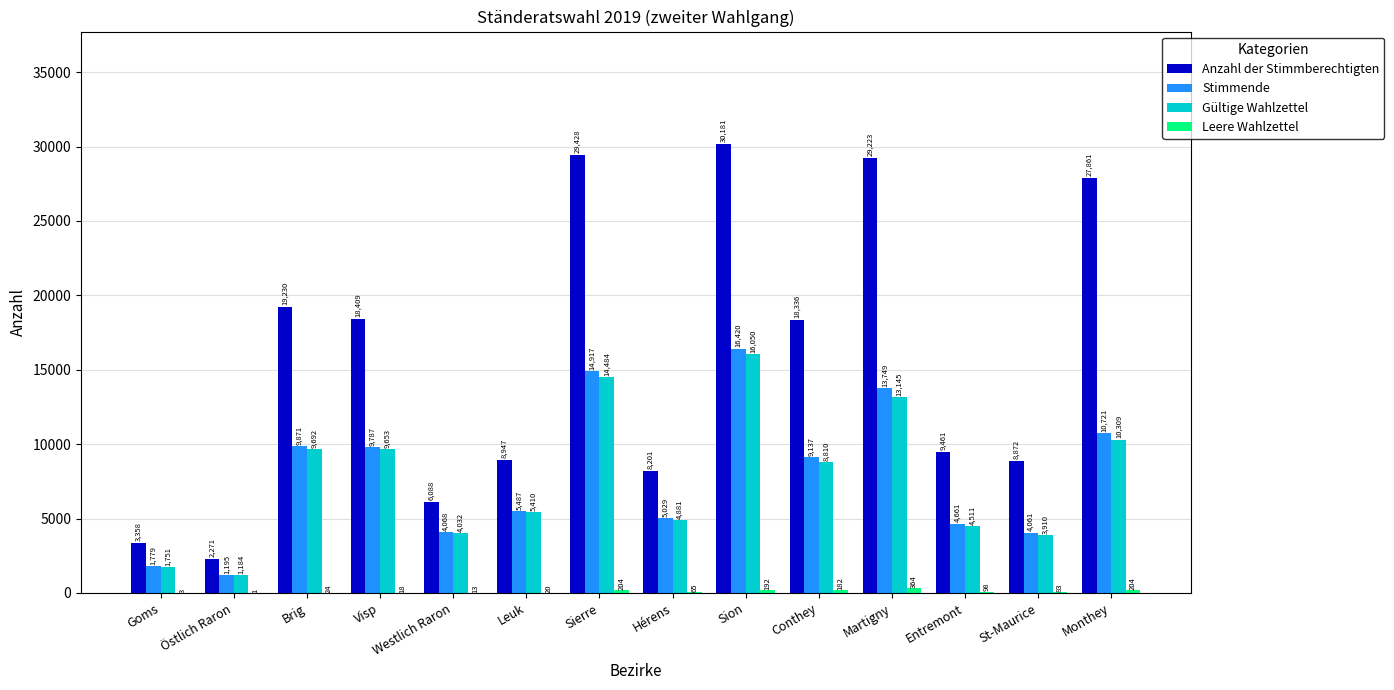

Which category has the highest value across all series?

Sion